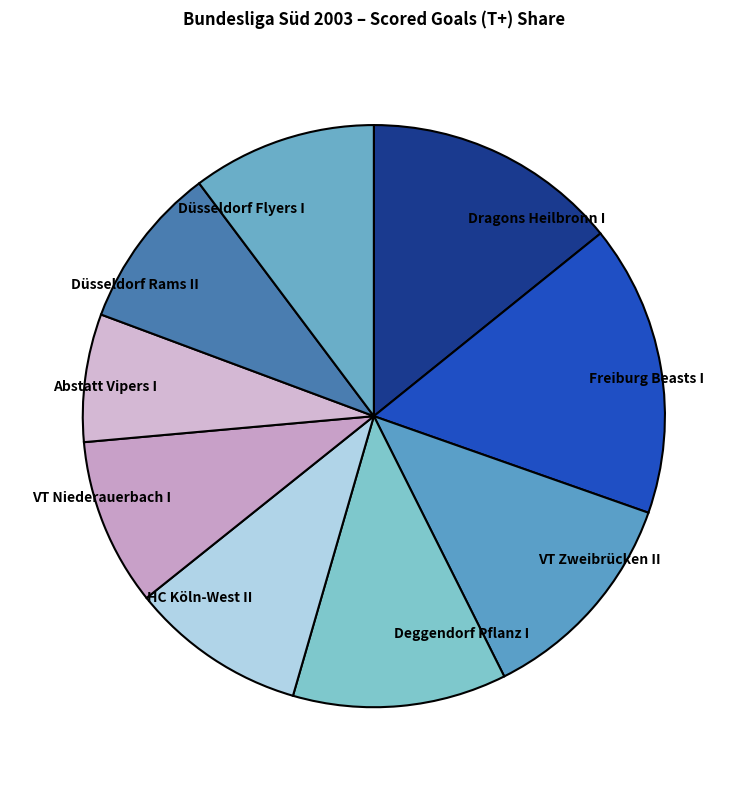

What is the ratio of the value at Freiburg Beasts I to the value at Abstatt Vipers I?

2.3